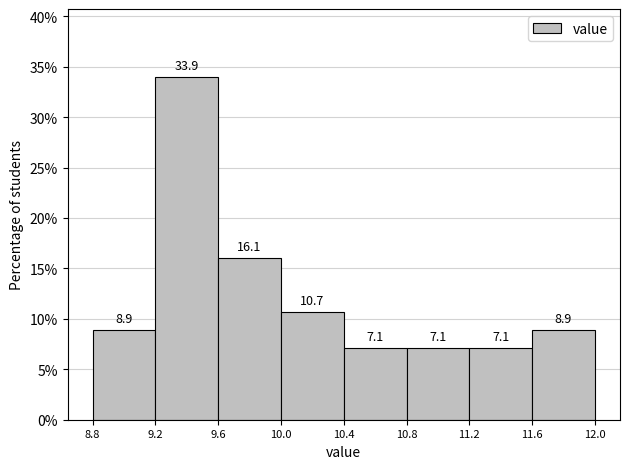

Reading left to right, list every bar in this chart as the range it spans on the x-axis followed by its height.

8.8 to 9.2: 8.9
9.2 to 9.6: 33.9
9.6 to 10.0: 16.1
10.0 to 10.4: 10.7
10.4 to 10.8: 7.1
10.8 to 11.2: 7.1
11.2 to 11.6: 7.1
11.6 to 12.0: 8.9